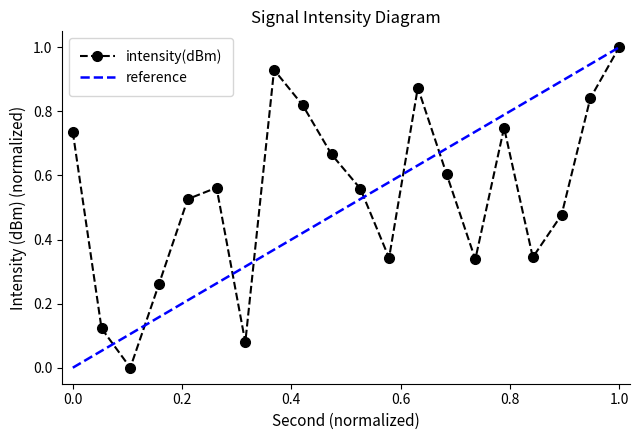

What is the difference between the maximum and minimum values?

1.0